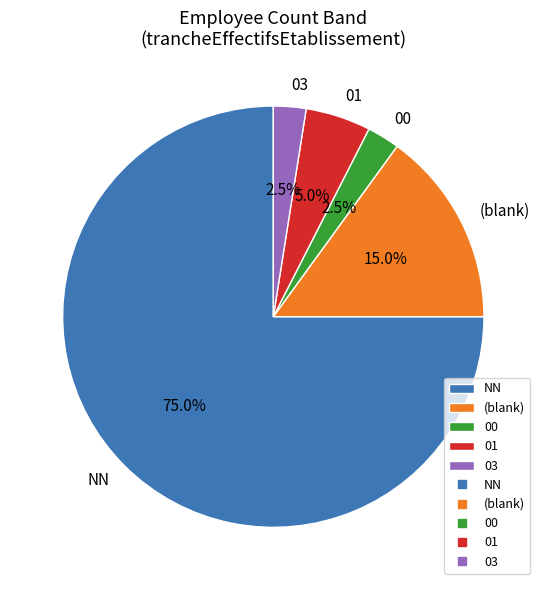

Which slice represents more than half of the pie?

NN